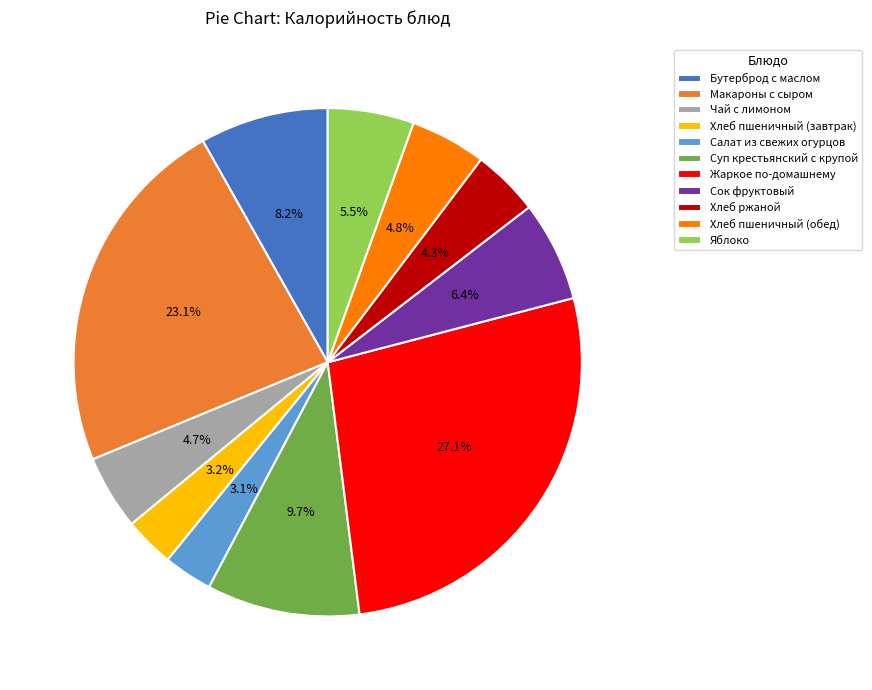

What is the largest slice in the pie chart?

Жаркое по-домашнему